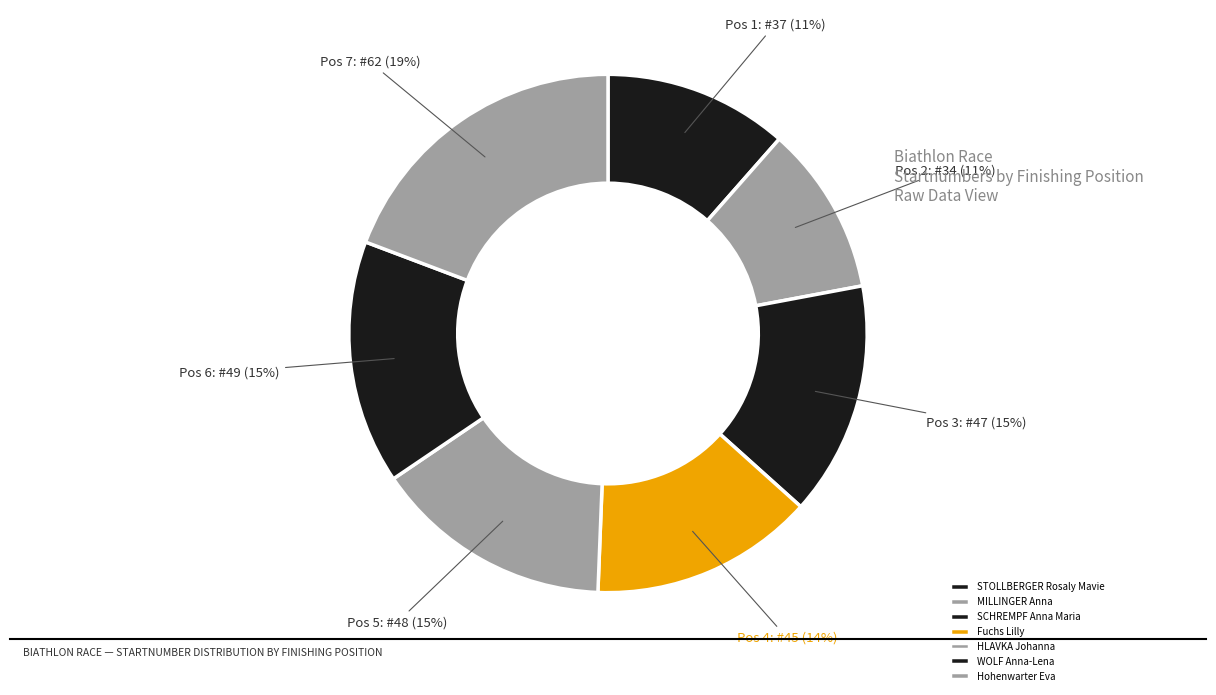

What percentage is NOT represented by MILLINGER Anna?

89.4%